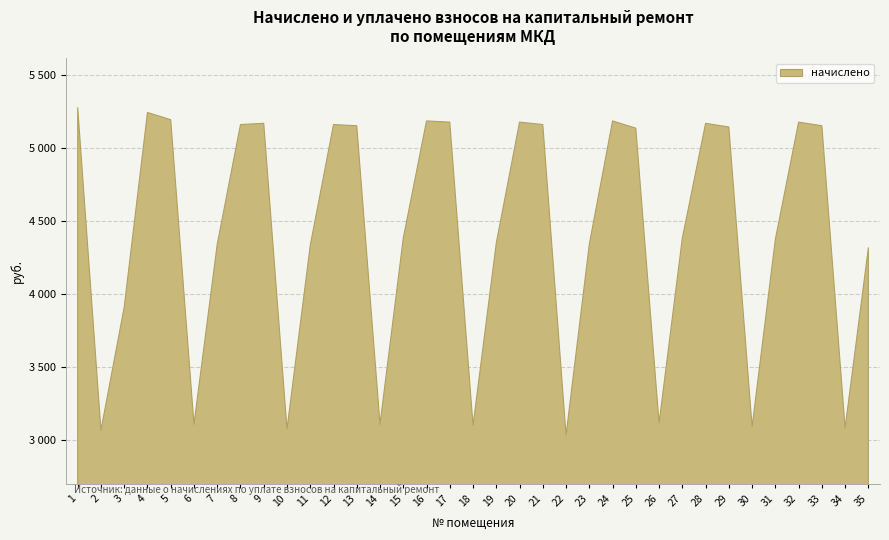

What is the difference between the maximum and second lowest values?

2210.8